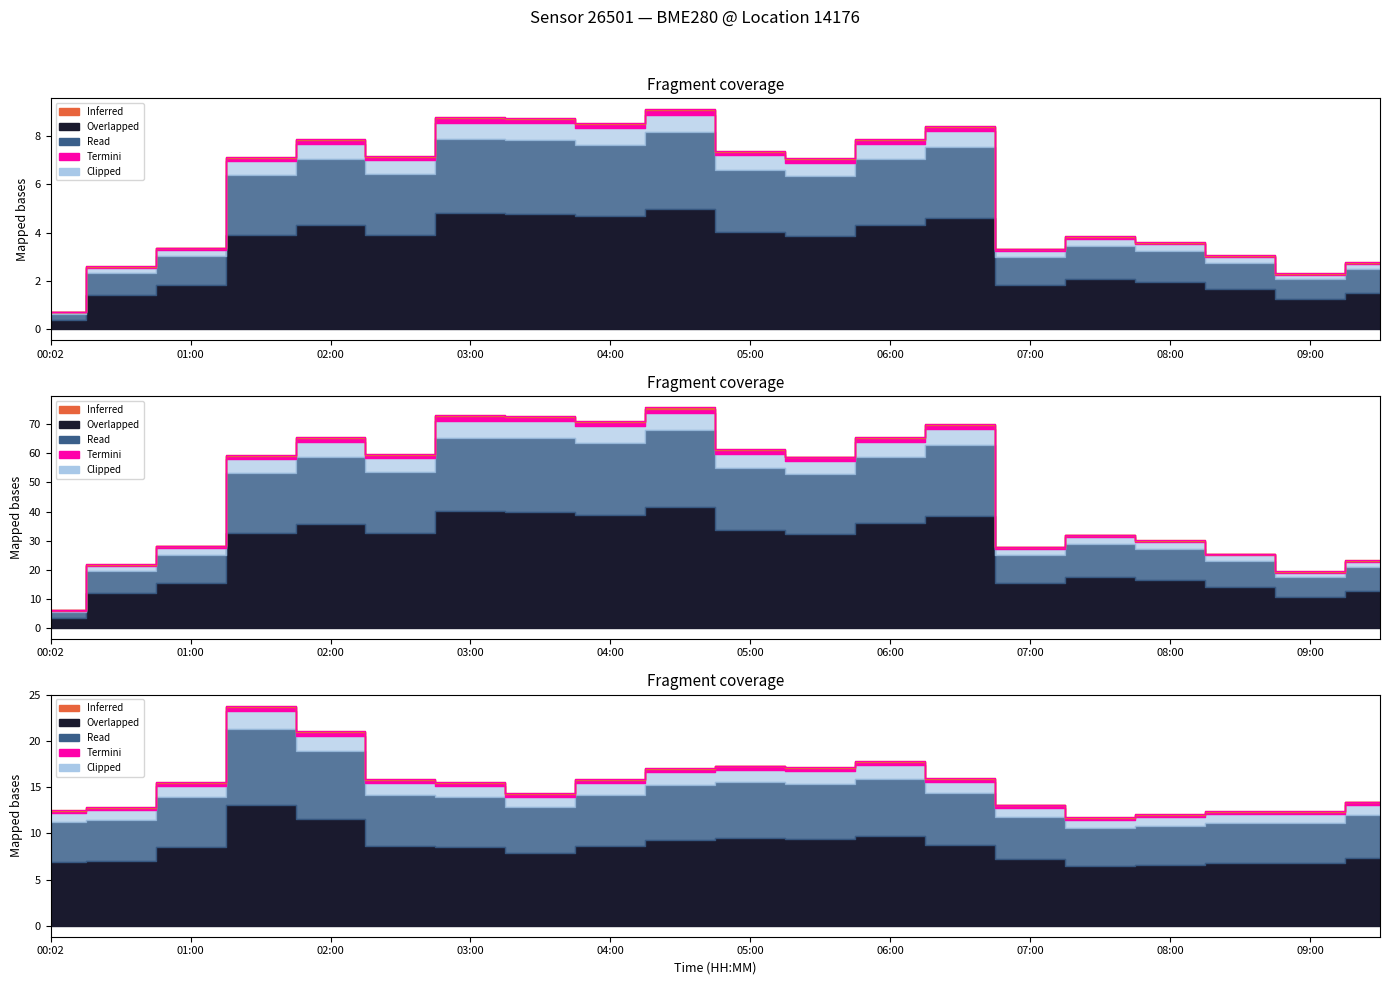

Read the temperature value at 09:00.

12.4